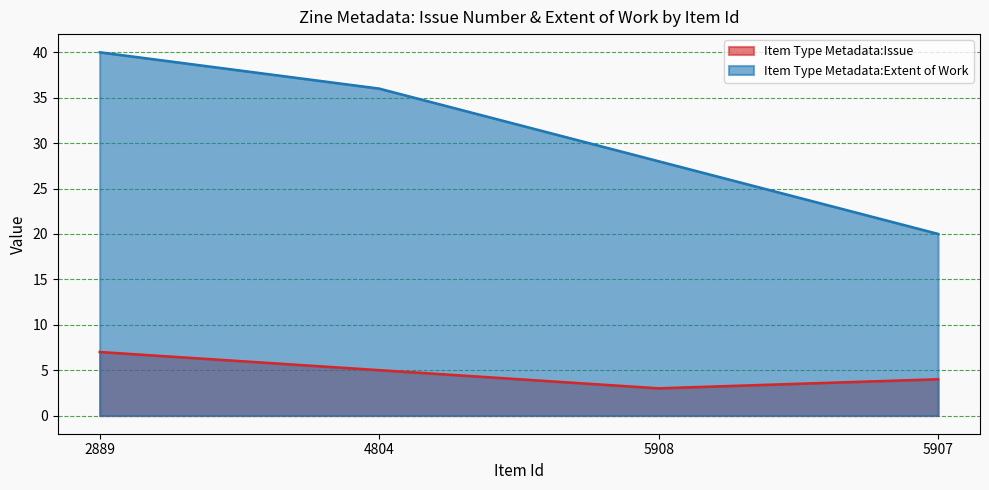

Which category has the lowest value in the Item Type Metadata:Extent of Work series?

5907